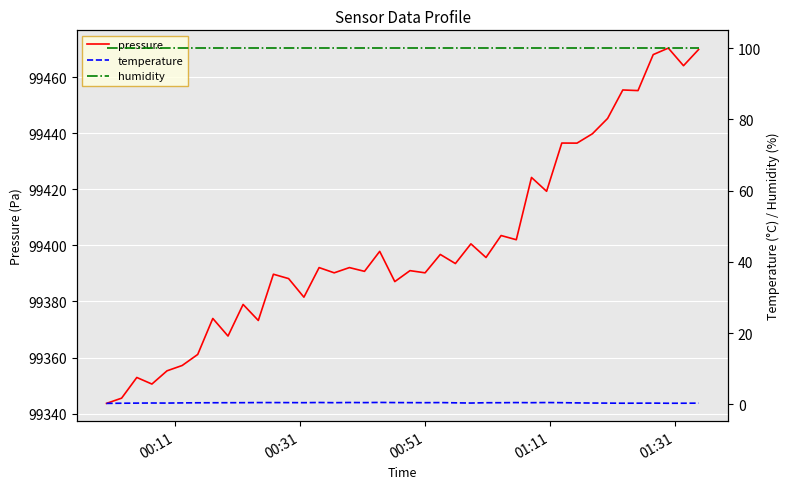

True or false: pressure and temperature cross at least once.

False